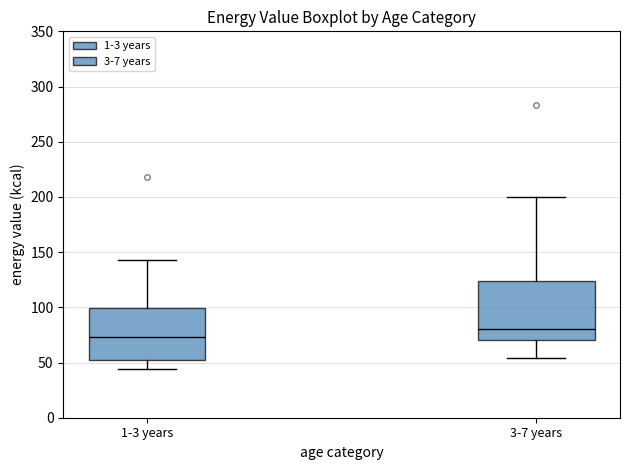

Which box's median line is the lowest?

1-3 years